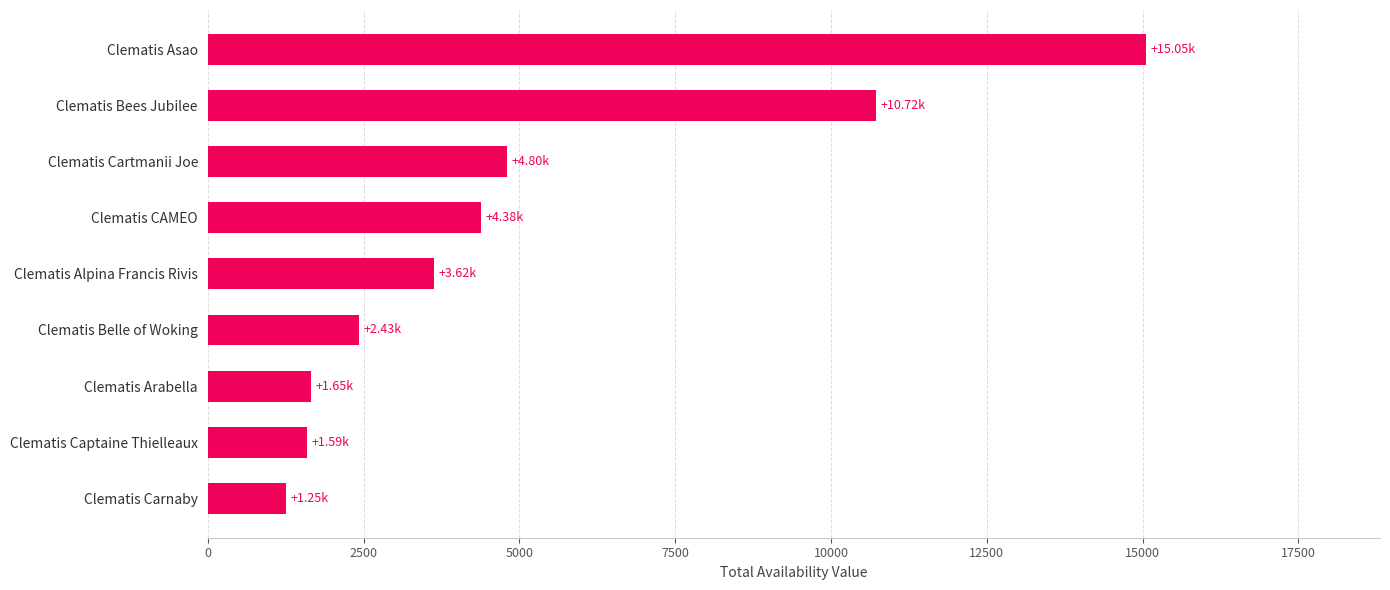

Which category has the highest value across all series?

Clematis Asao